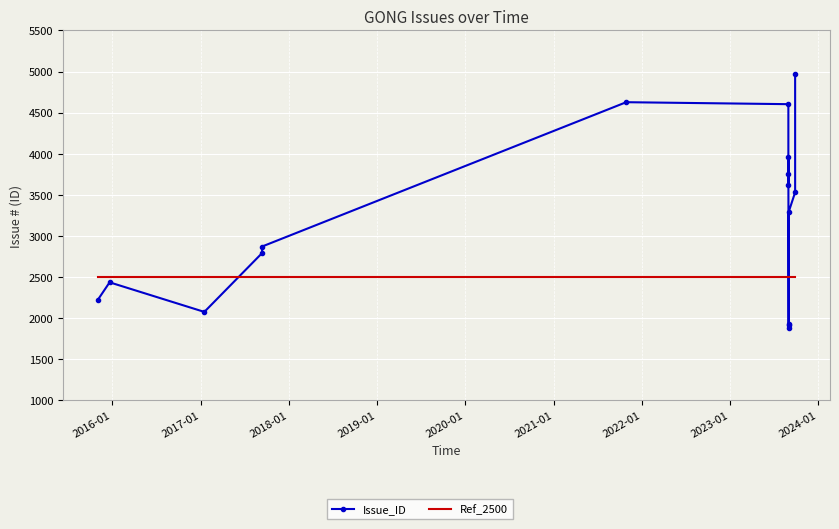

What is the difference between the second highest and second lowest values in the Issue_ID series?

2710